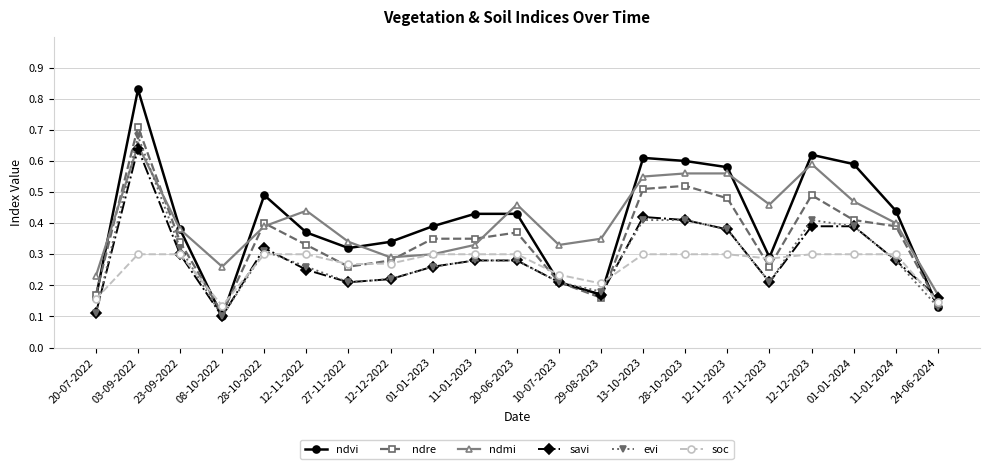

Which series has the largest range (max minus min)?

ndvi